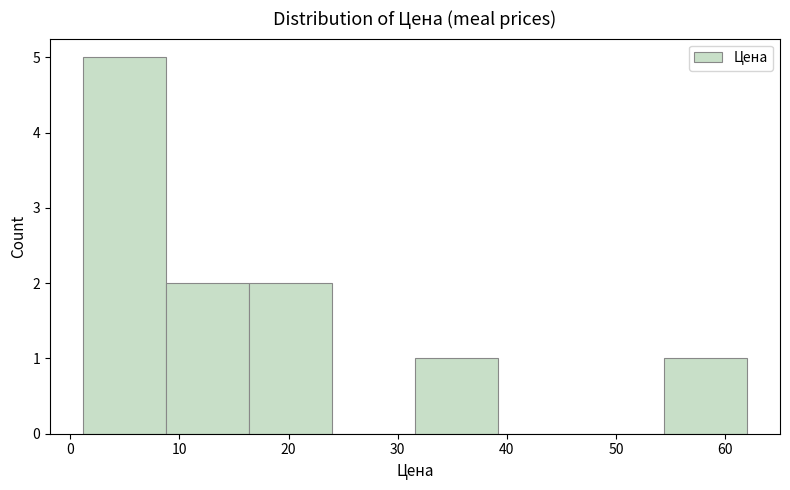

Which range on the x-axis has the tallest bar?

1 to 9